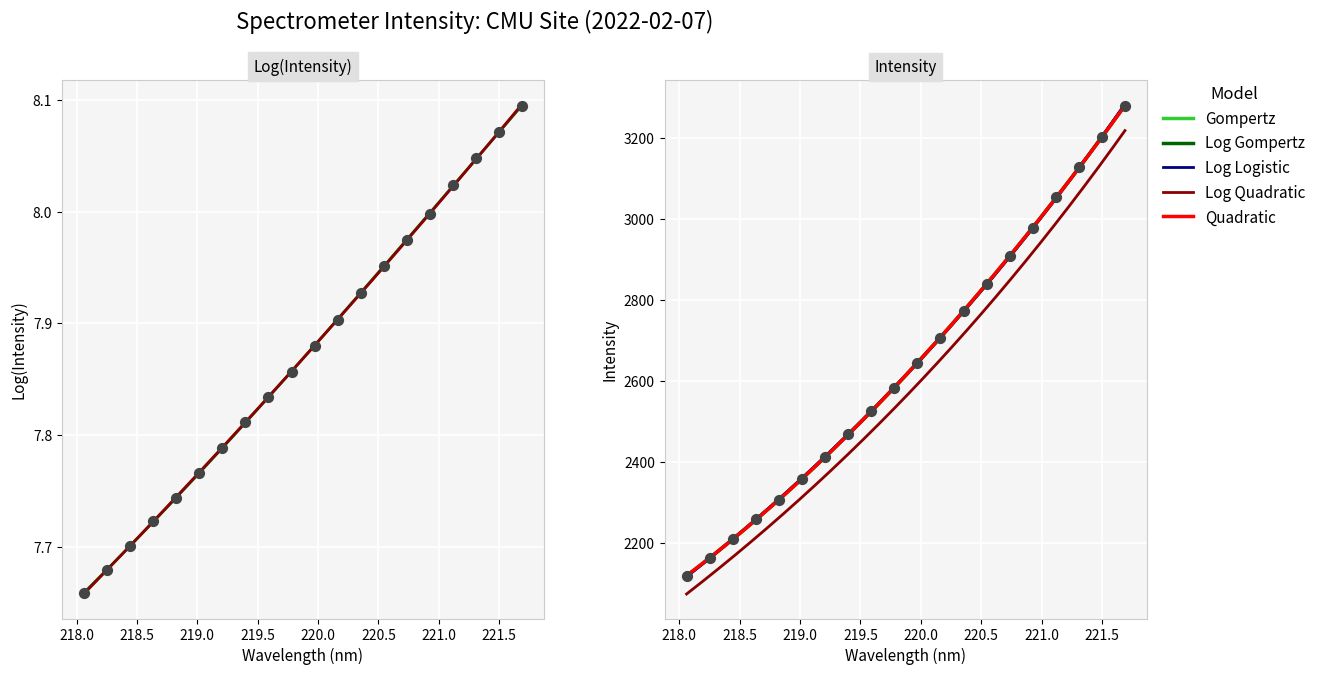

Which has a higher value, 218.0 or 219.5?

219.5